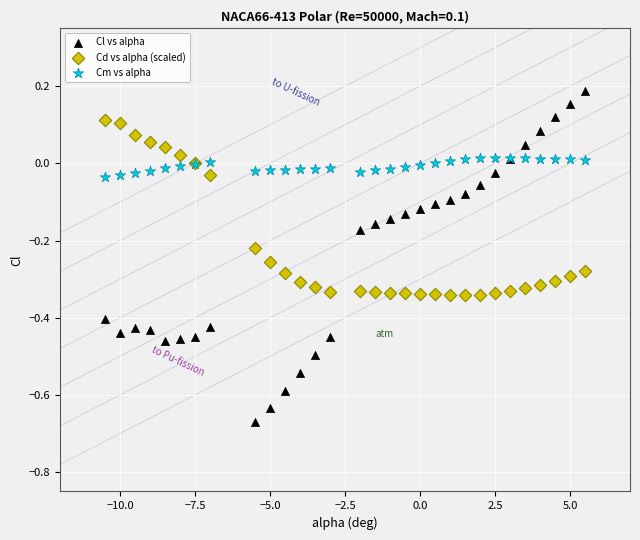

Which series contains the lowest Y value?

Cl vs alpha